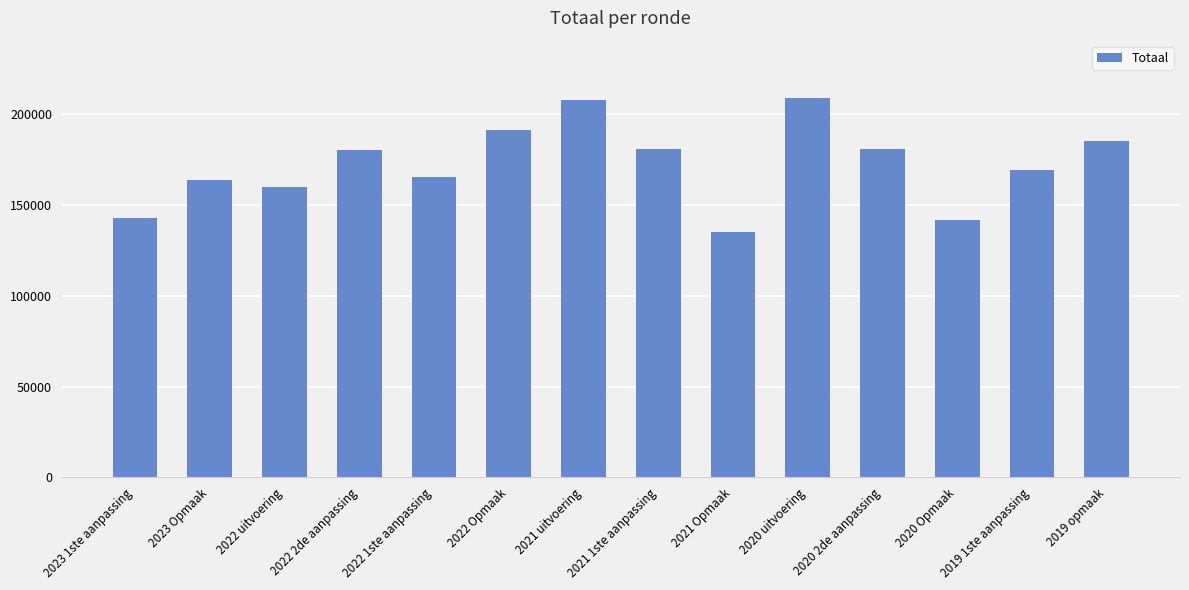

The value at 2020 2de aanpassing is 93387. True or false?

False